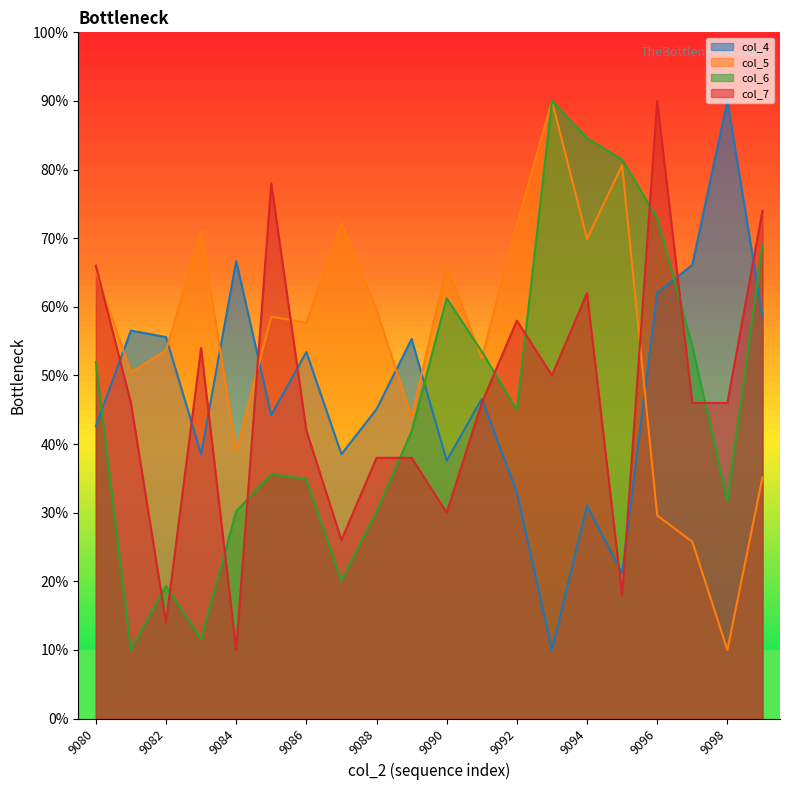

The col_5 series shows 12.4 at 9088. True or false?

False